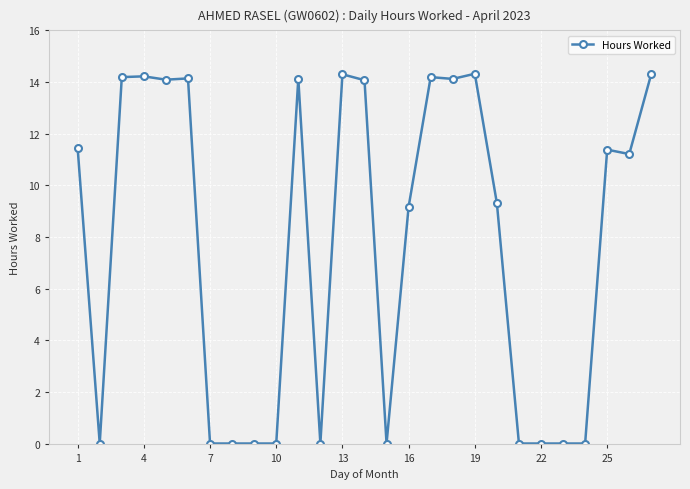

How many data points does each series have?

27